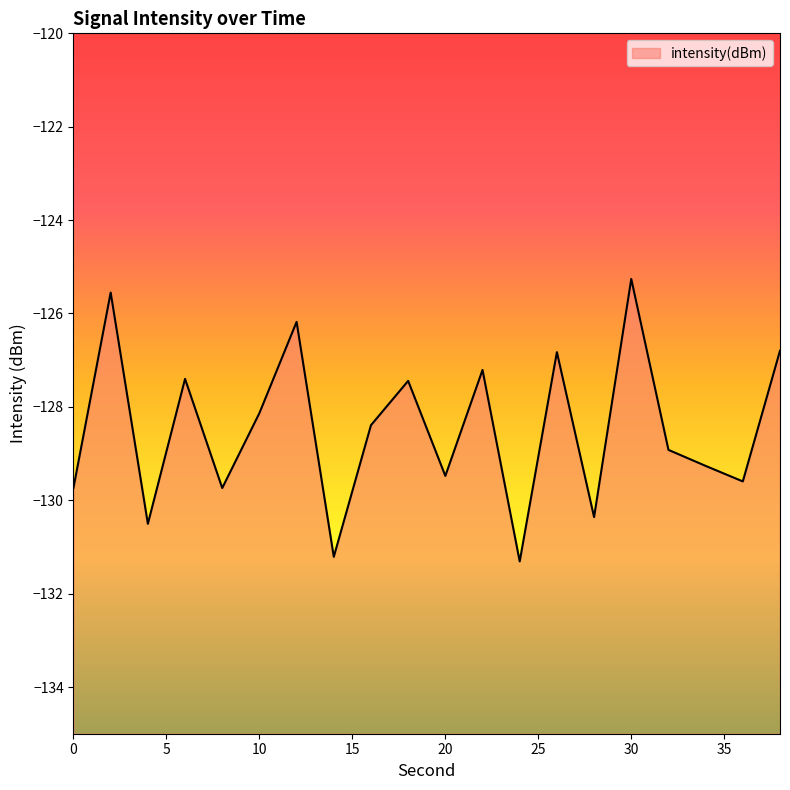

Rank the categories by value from lowest to highest.

24, 14, 4, 28, 8, 0, 36, 20, 34, 32, 16, 10, 18, 6, 22, 26, 38, 12, 2, 30